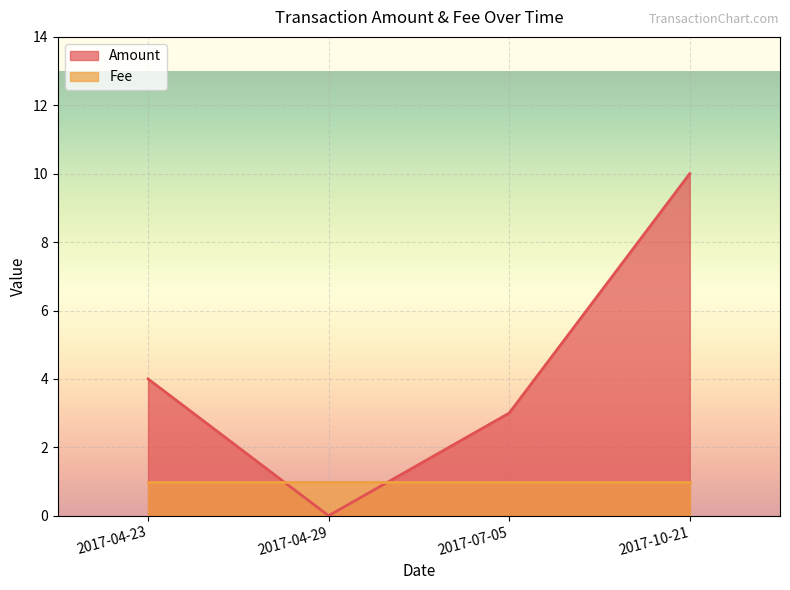

What is the difference between the second highest and second lowest values?

1